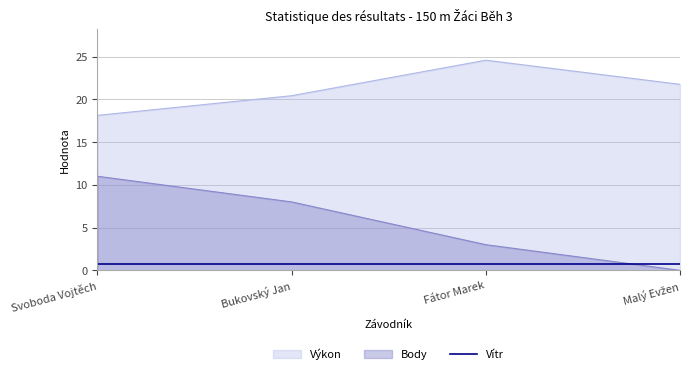

True or false: Výkon and Body cross at least once.

False